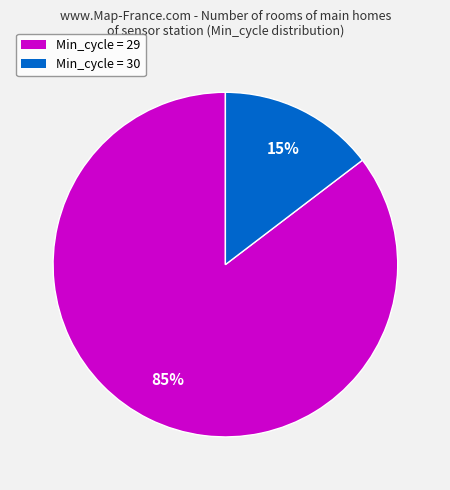

Is there any slice that represents more than half of the pie?

Yes